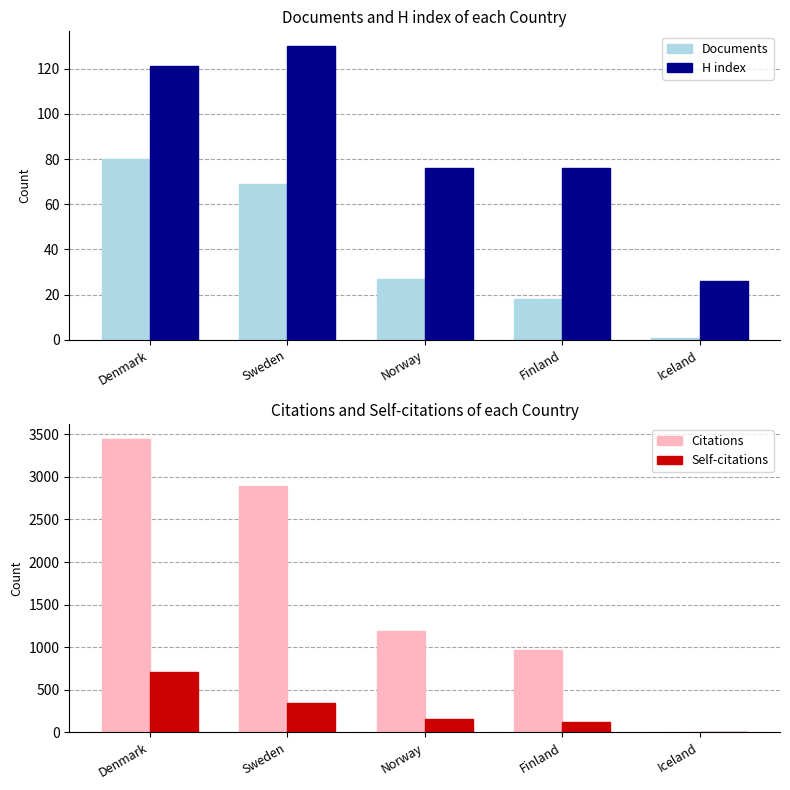

What is the maximum value shown in the chart?

3450